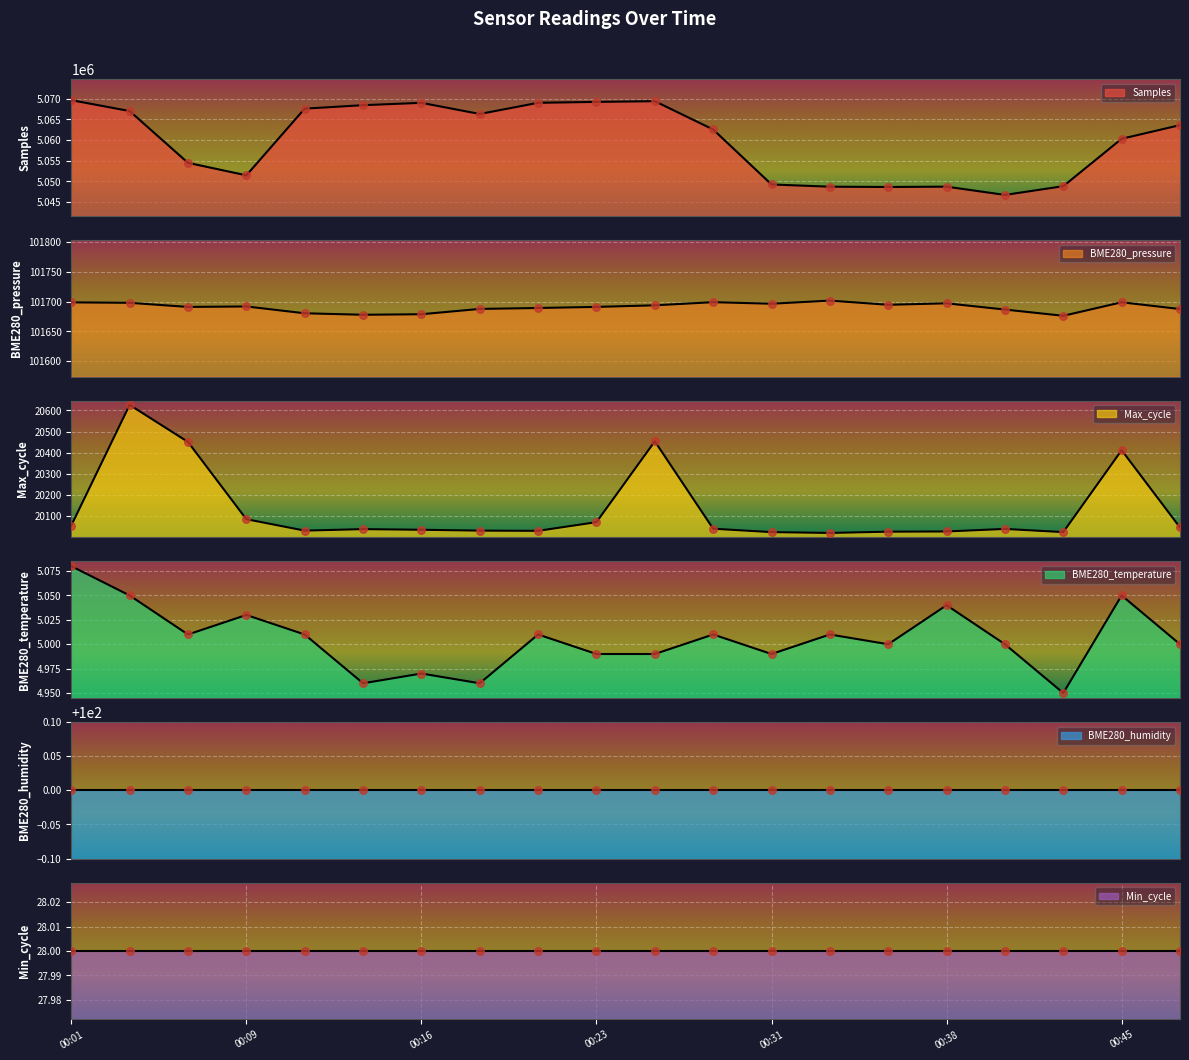

At which category is the sum across all series the highest?

00:26